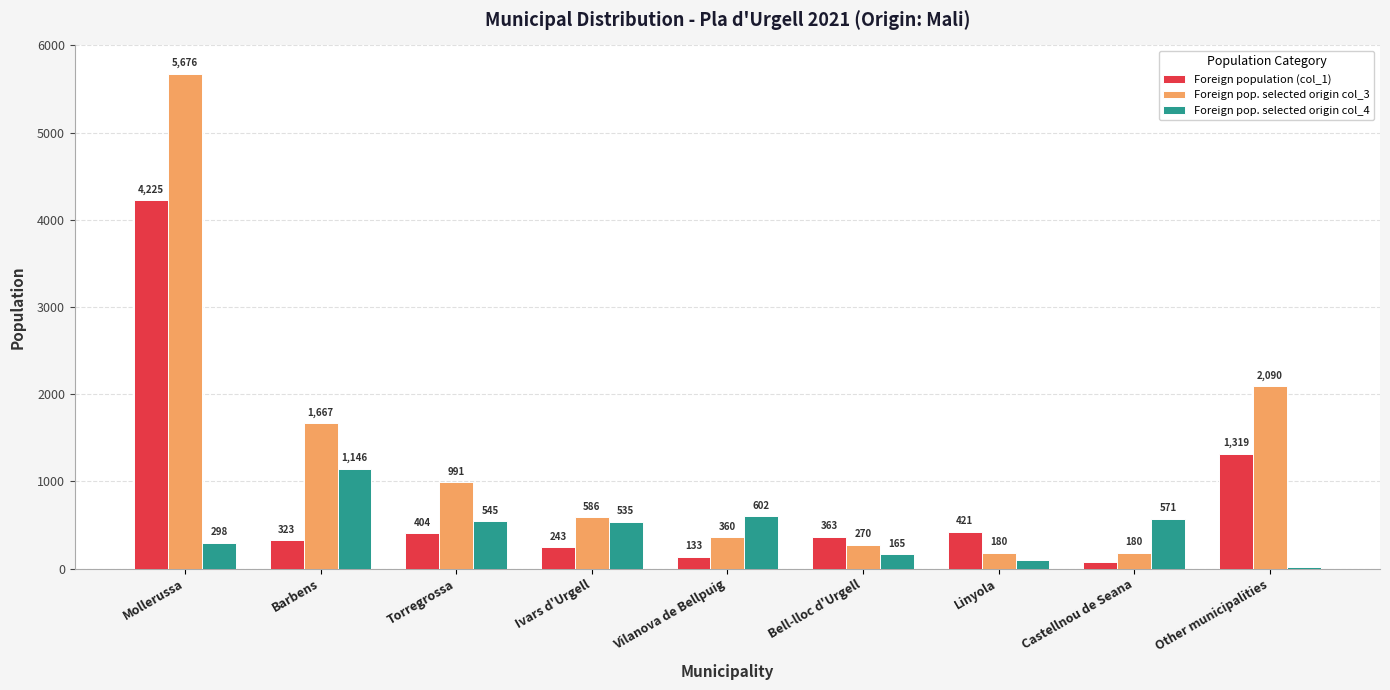

True or false: Foreign population (col_1) has a value of 70 at Castellnou de Seana.

True